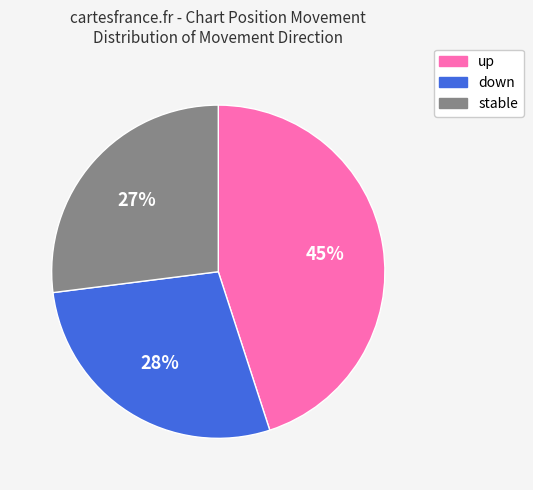

To the nearest percent, what is the average slice percentage?

33%